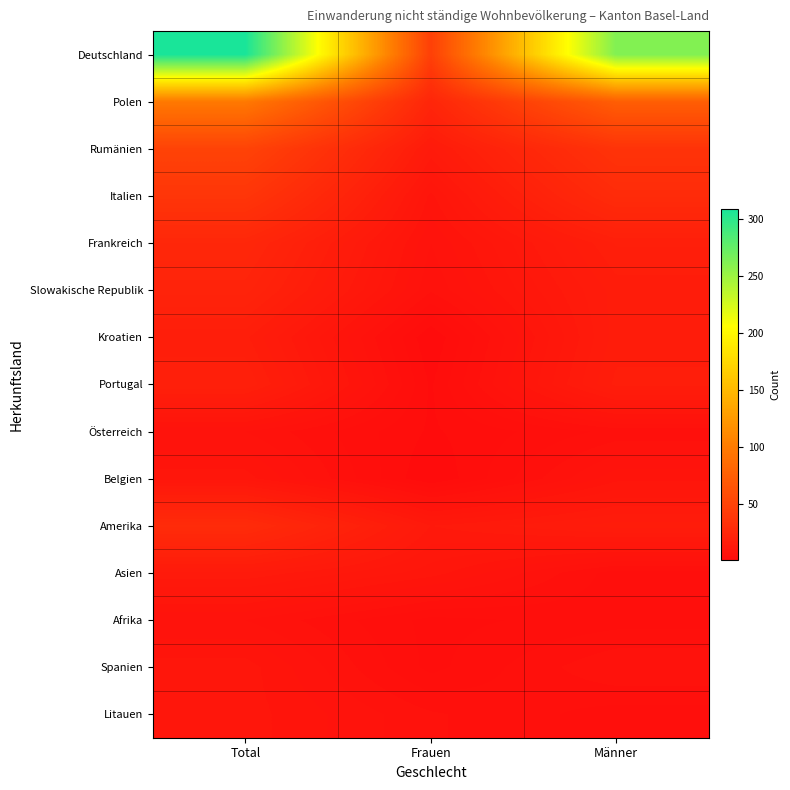

Rank the series at Männer from highest to lowest value.

Deutschland, Polen, Rumänien, Italien, Frankreich, Portugal, Slowakische Republik, Kroatien, Amerika, Belgien, Spanien, Österreich, Asien, Afrika, Litauen